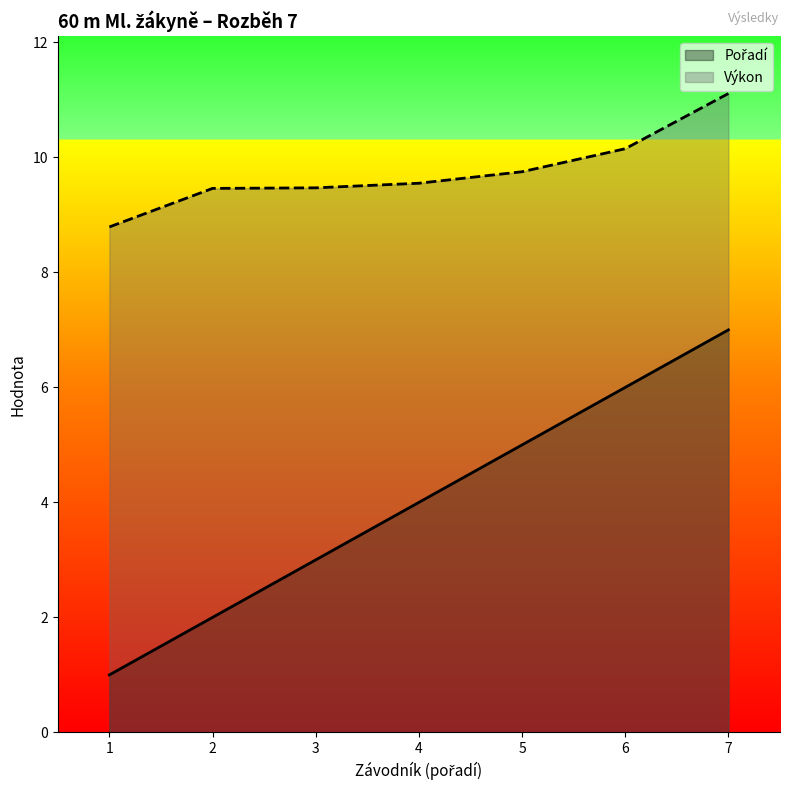

Reading left to right, transcribe all the data shown in this chart.

Pořadí: 1.0	2.0	3.0	4.0	5.0	6.0	7.0
Výkon: 8.8	9.5	9.5	9.6	9.8	10.2	11.1